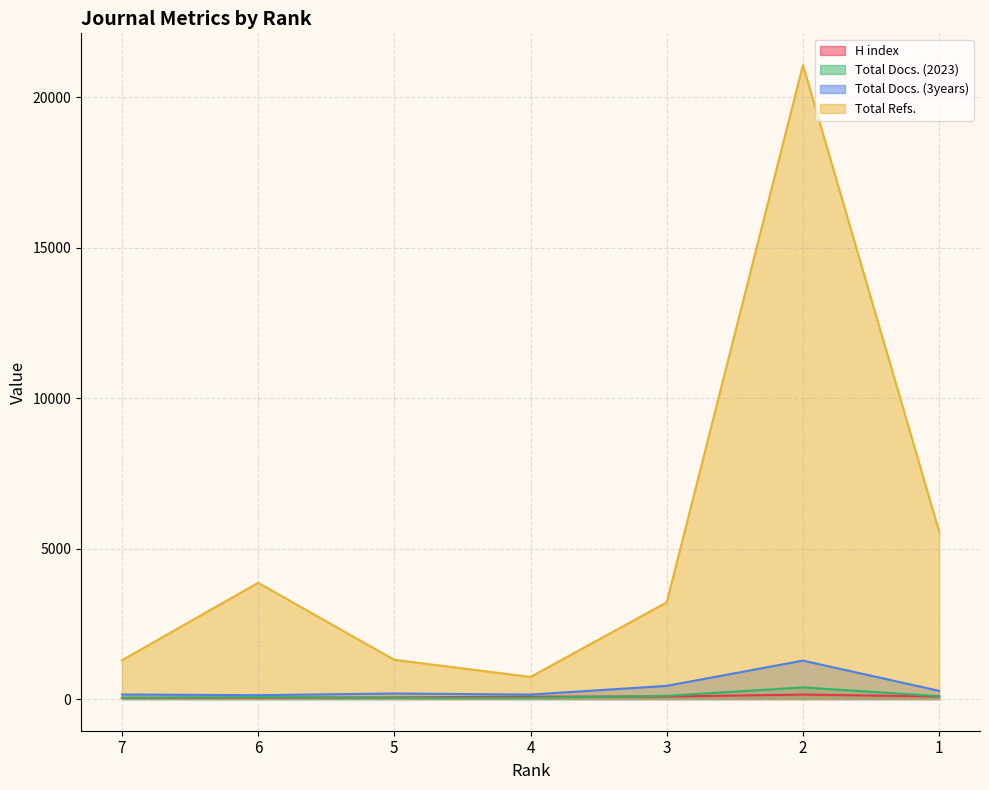

What value does the Total Refs. series have at 5, to the nearest 50?

1300